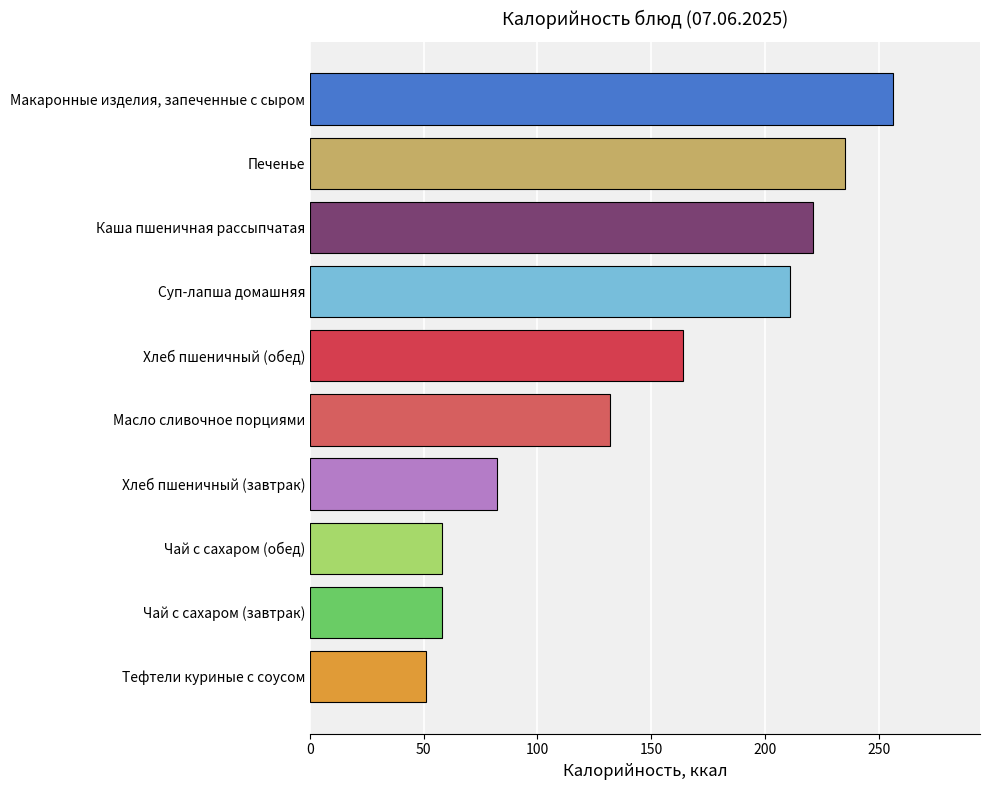

What is the smallest value displayed?

51